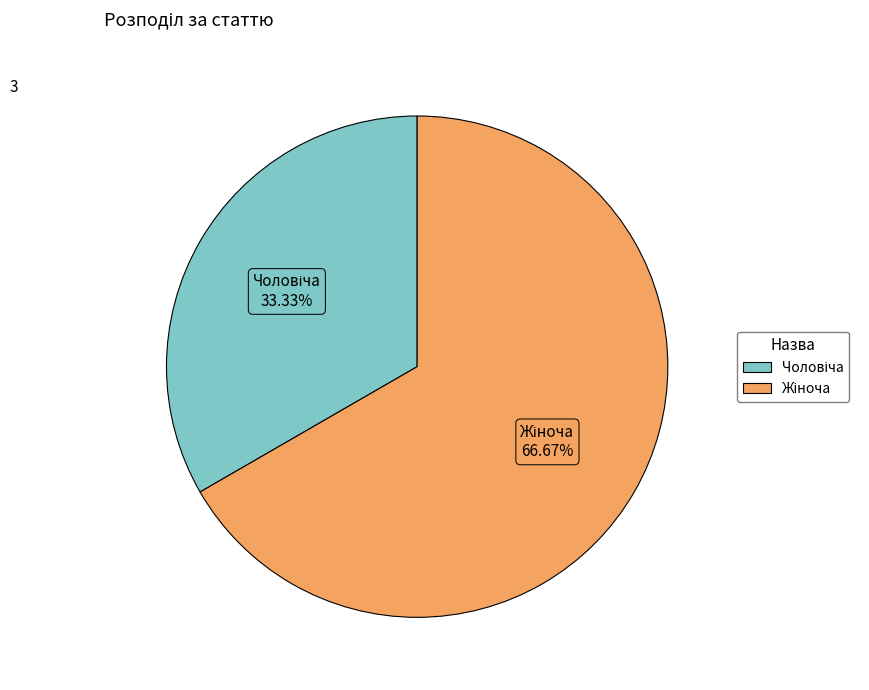

Does any single category account for the majority?

Yes